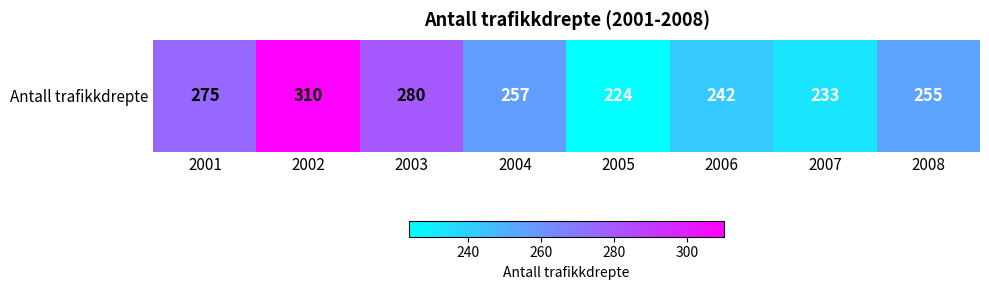

What is the difference between the values at 2006 and 2007?

9